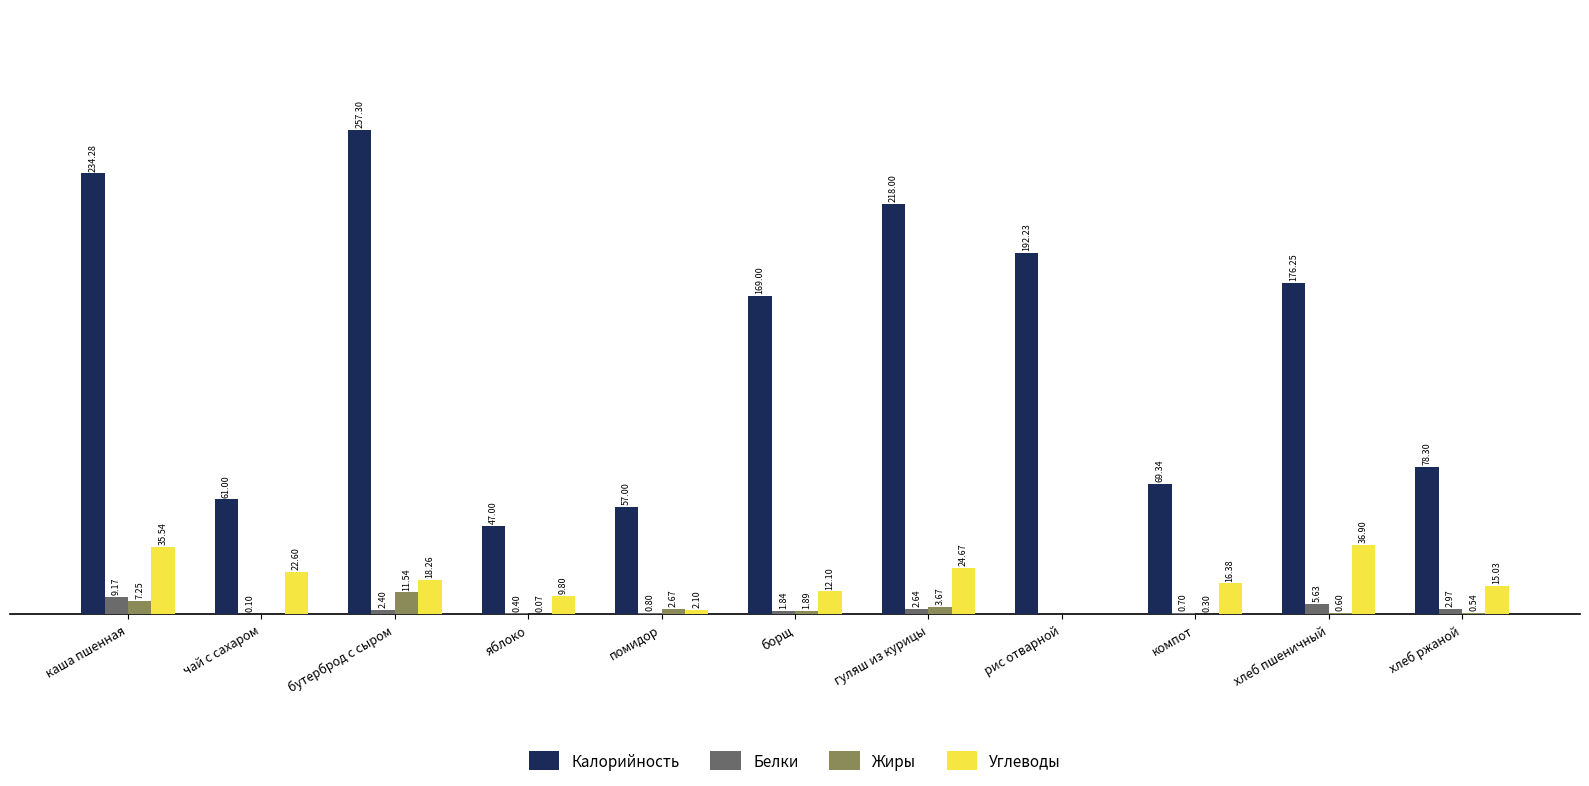

At which category is the sum across all series the highest?

бутерброд с сыром